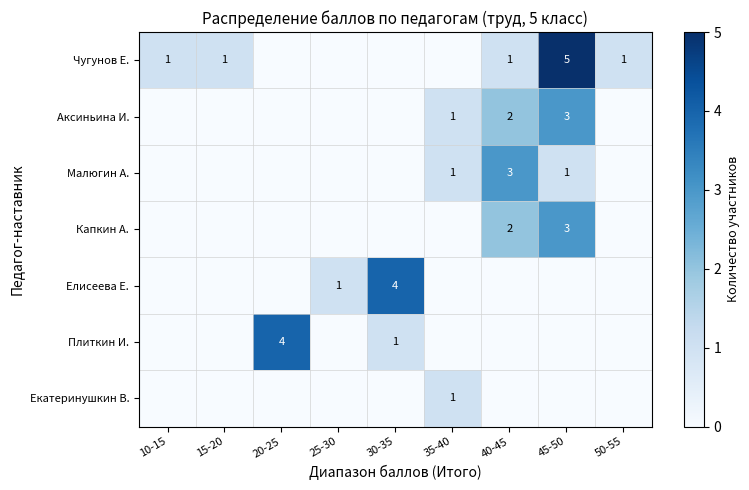

The value of Малюгин А. at 35-40 is 1. True or false?

True